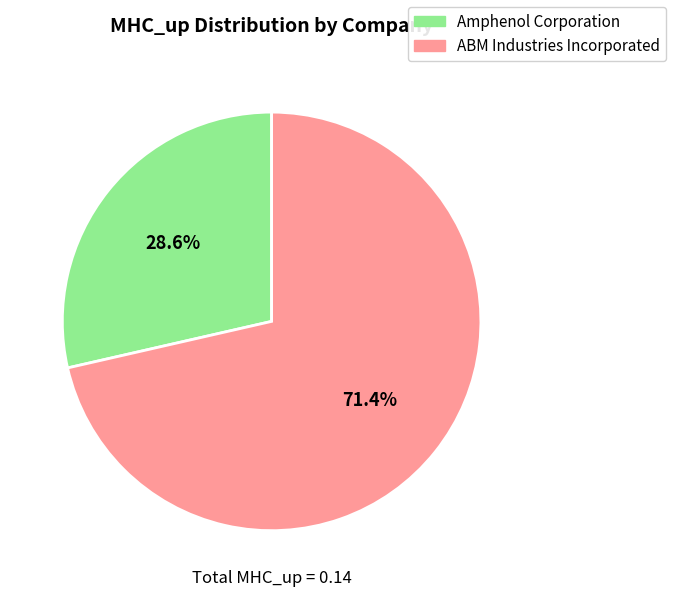

To the nearest percent, what is the average slice percentage?

50%